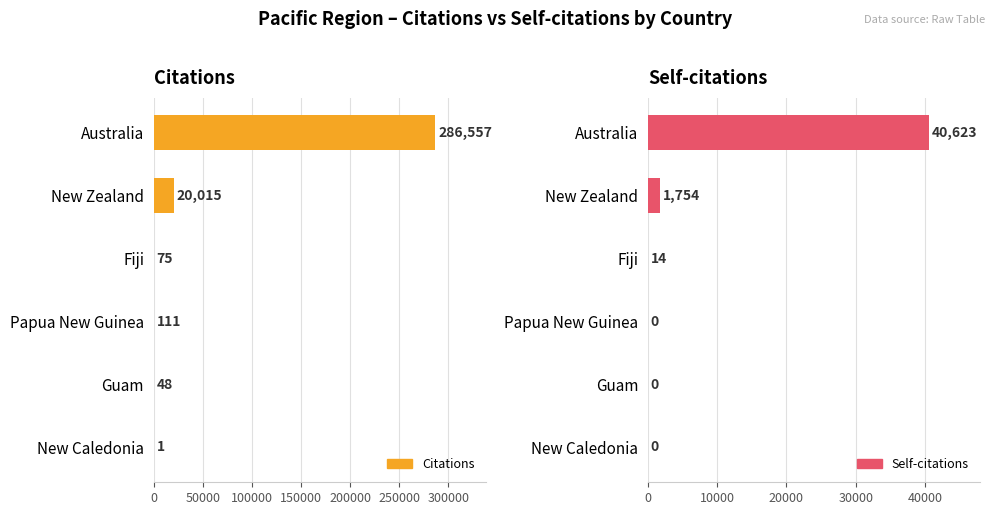

What are all the series names shown in the legend?

Citations, Self-citations